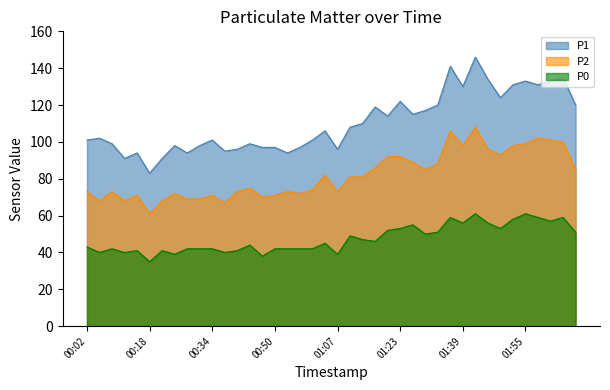

Which series changed the most between 00:08 and 01:13?

P1